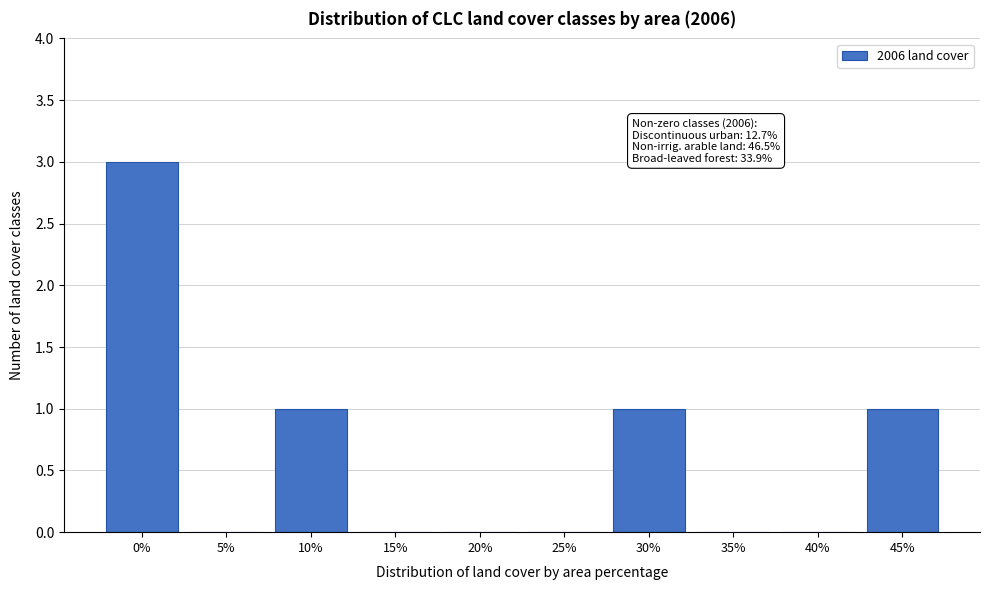

Reading left to right, transcribe all the data shown in this chart.

0%=3	5%=0	10%=1	15%=0	20%=0	25%=0	30%=1	35%=0	40%=0	45%=1